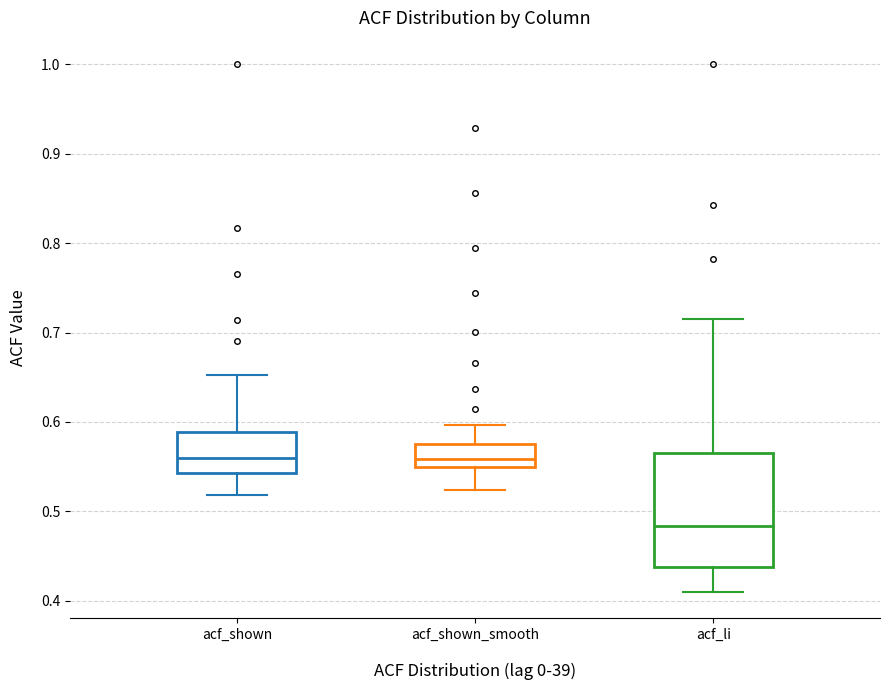

Reading left to right, read every box against the y-axis: the position of its median line, the range the box covers, and the ends of its whiskers. The values are not printed on the chart, so give them approximately, as read against the axis.

acf_shown: median 0.56, box 0.54 to 0.59, whiskers 0.52 to 0.65
acf_shown_smooth: median 0.56, box 0.55 to 0.58, whiskers 0.52 to 0.60
acf_li: median 0.48, box 0.44 to 0.57, whiskers 0.41 to 0.72